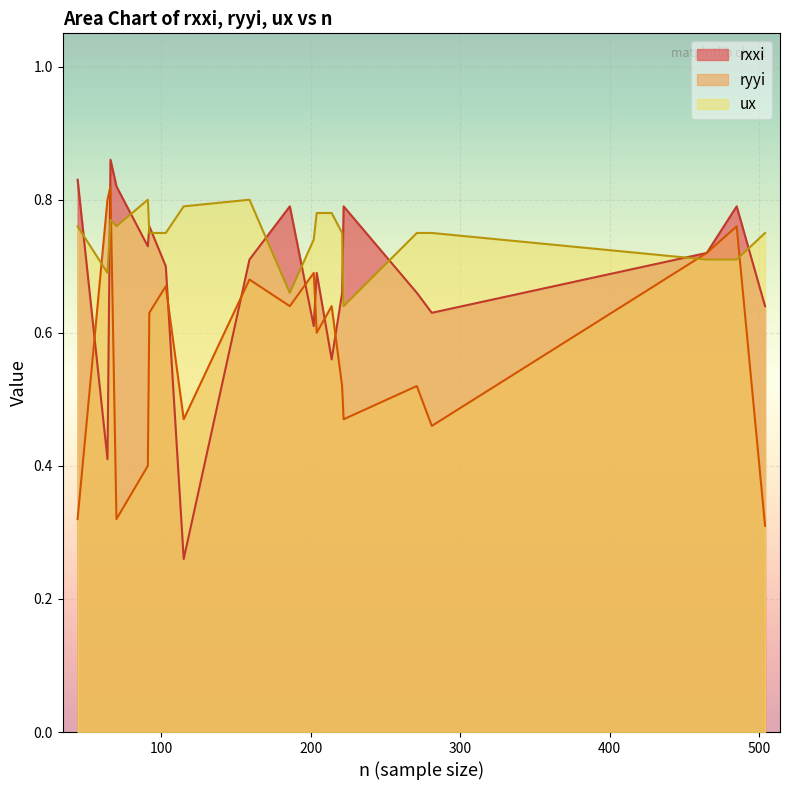

What is the value of the ryyi point at the 18th from the left?

0.7